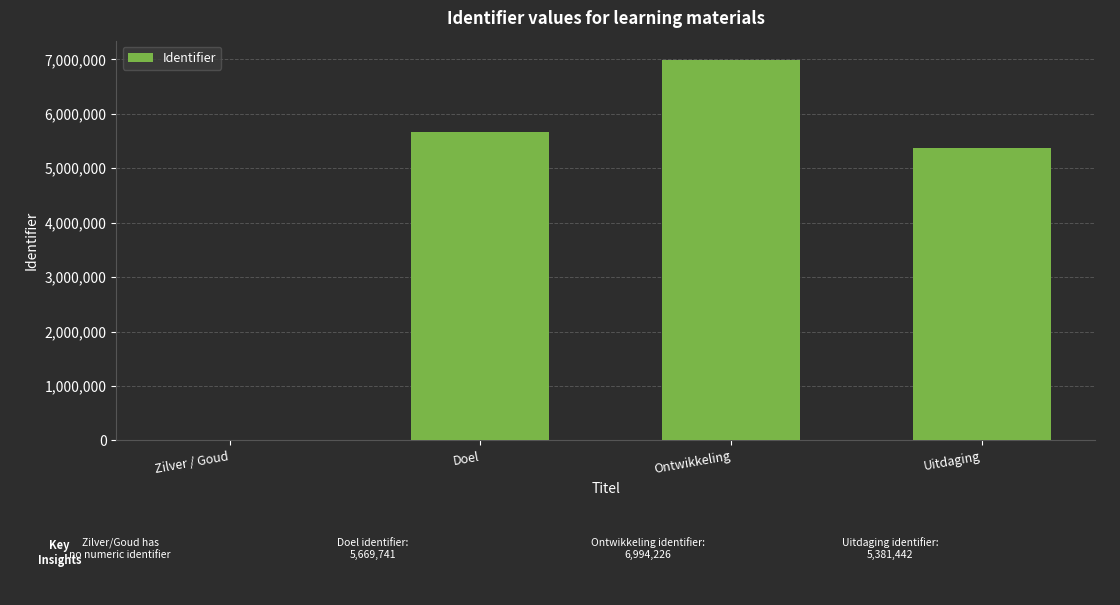

Is it true that the value at Uitdaging is 5381442?

True